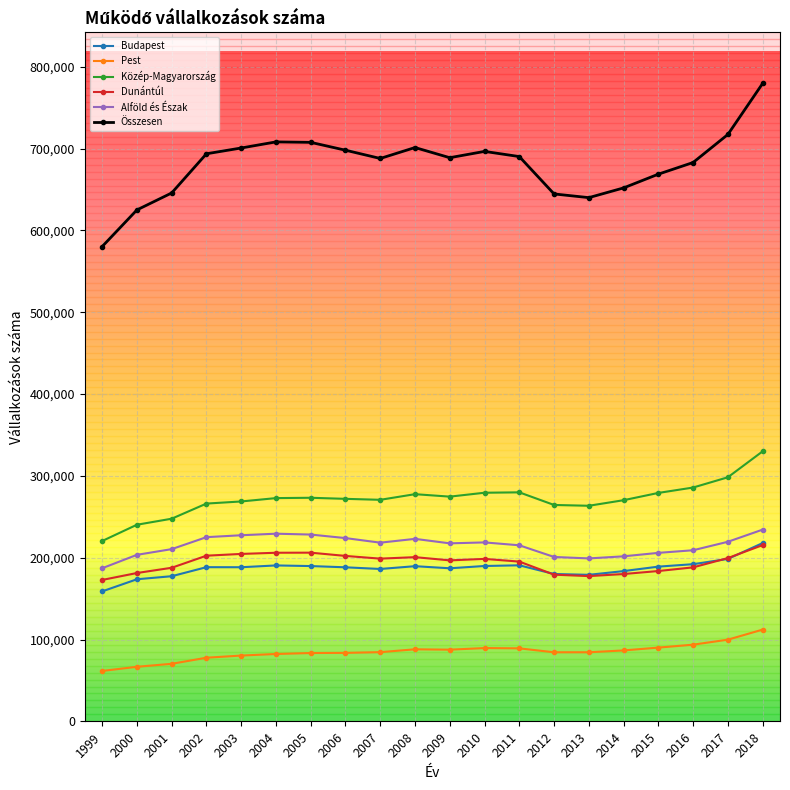

Which series has the largest range (max minus min)?

Összesen